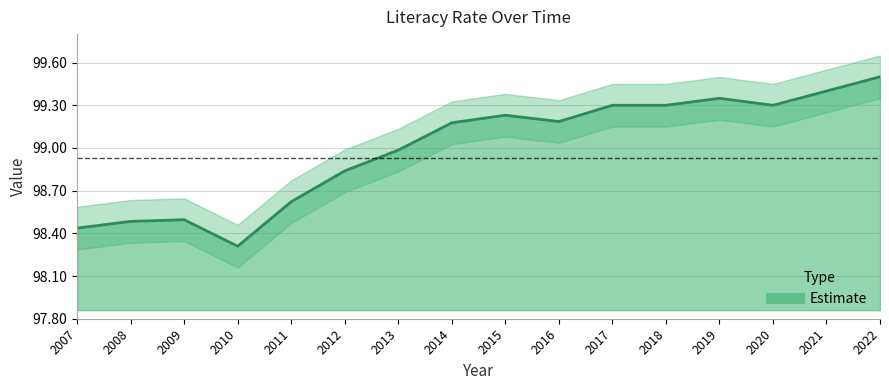

The chart shows a value of 99.0 at 2013. True or false?

True